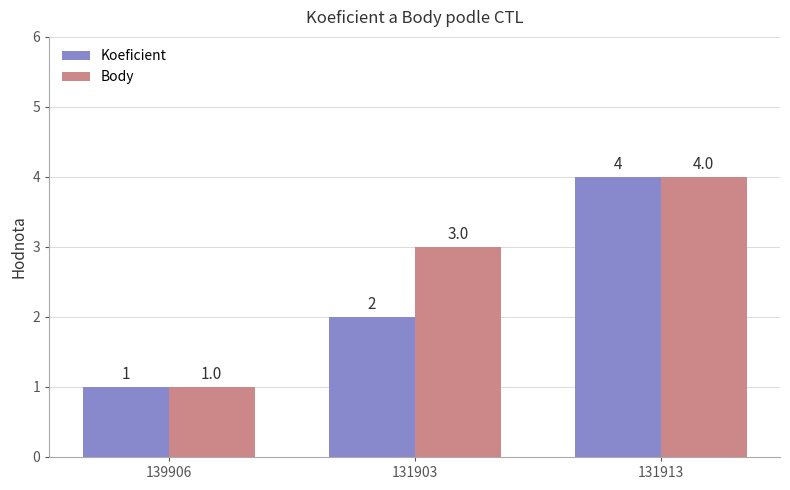

Which category has the highest value in the Koeficient series?

131913